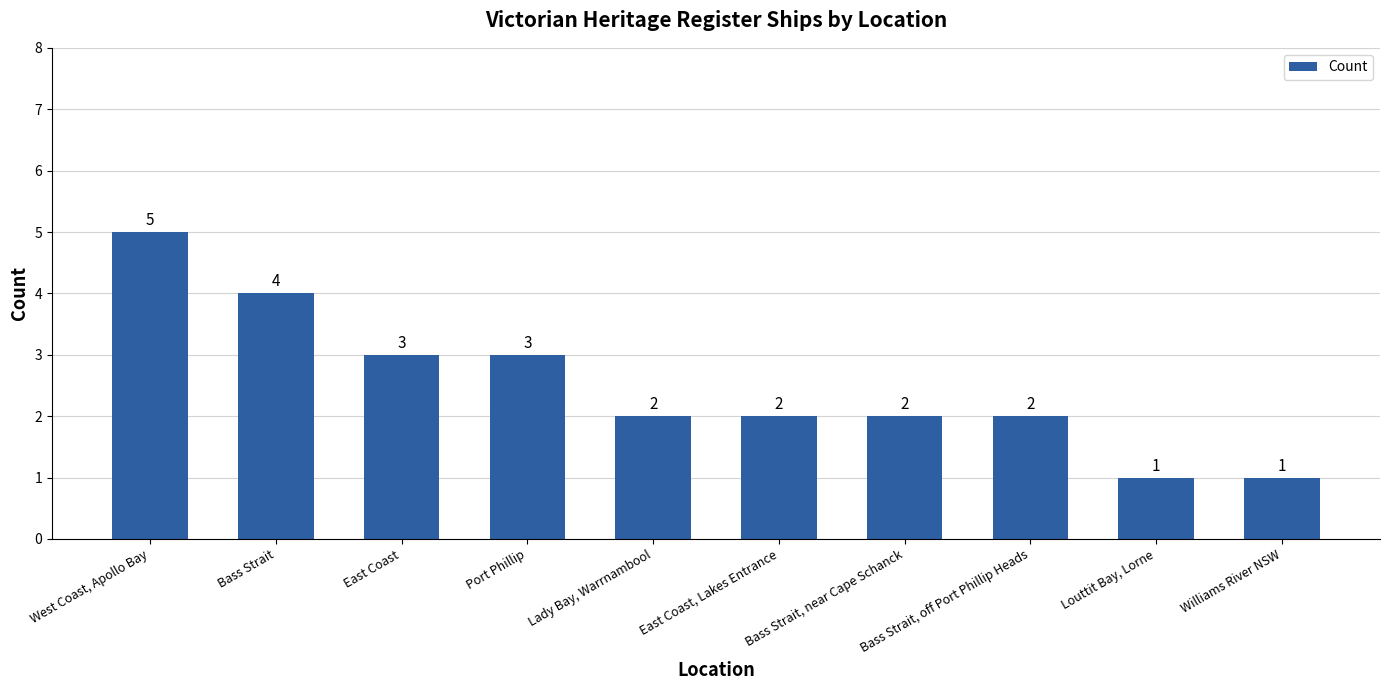

True or false: the data shows 3 at Lady Bay, Warrnambool.

False